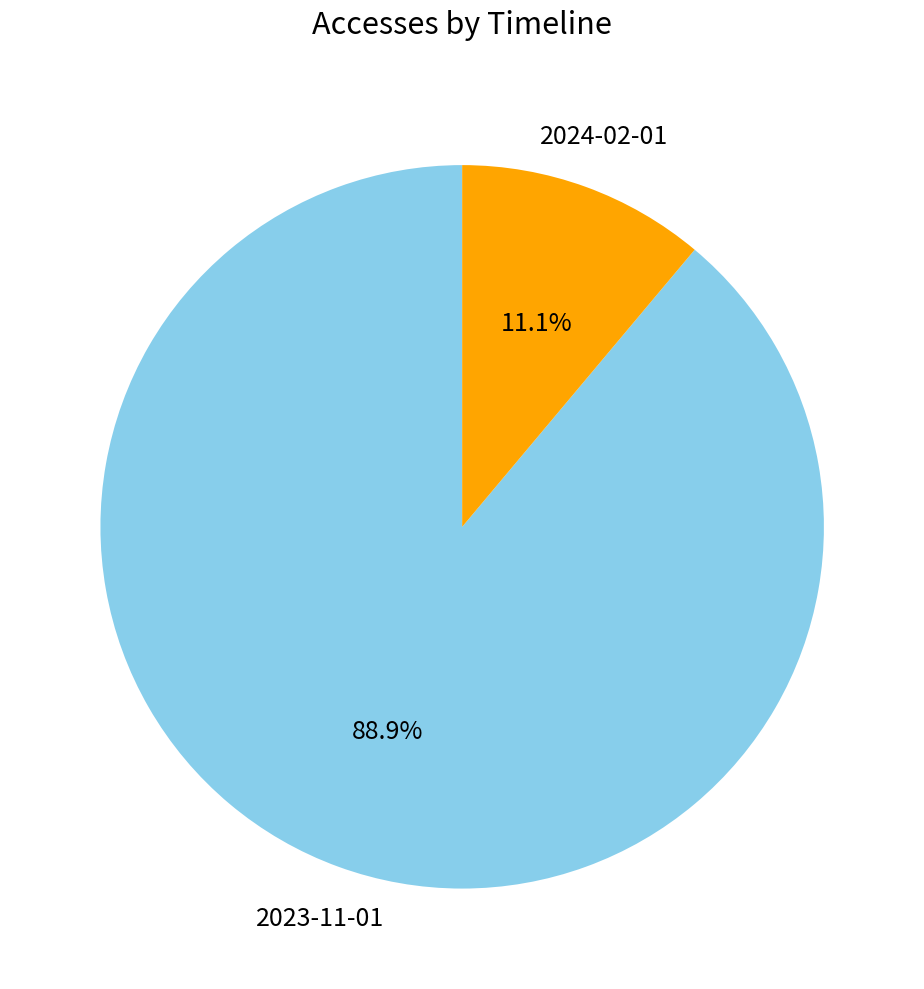

Is there any slice that represents more than half of the pie?

Yes